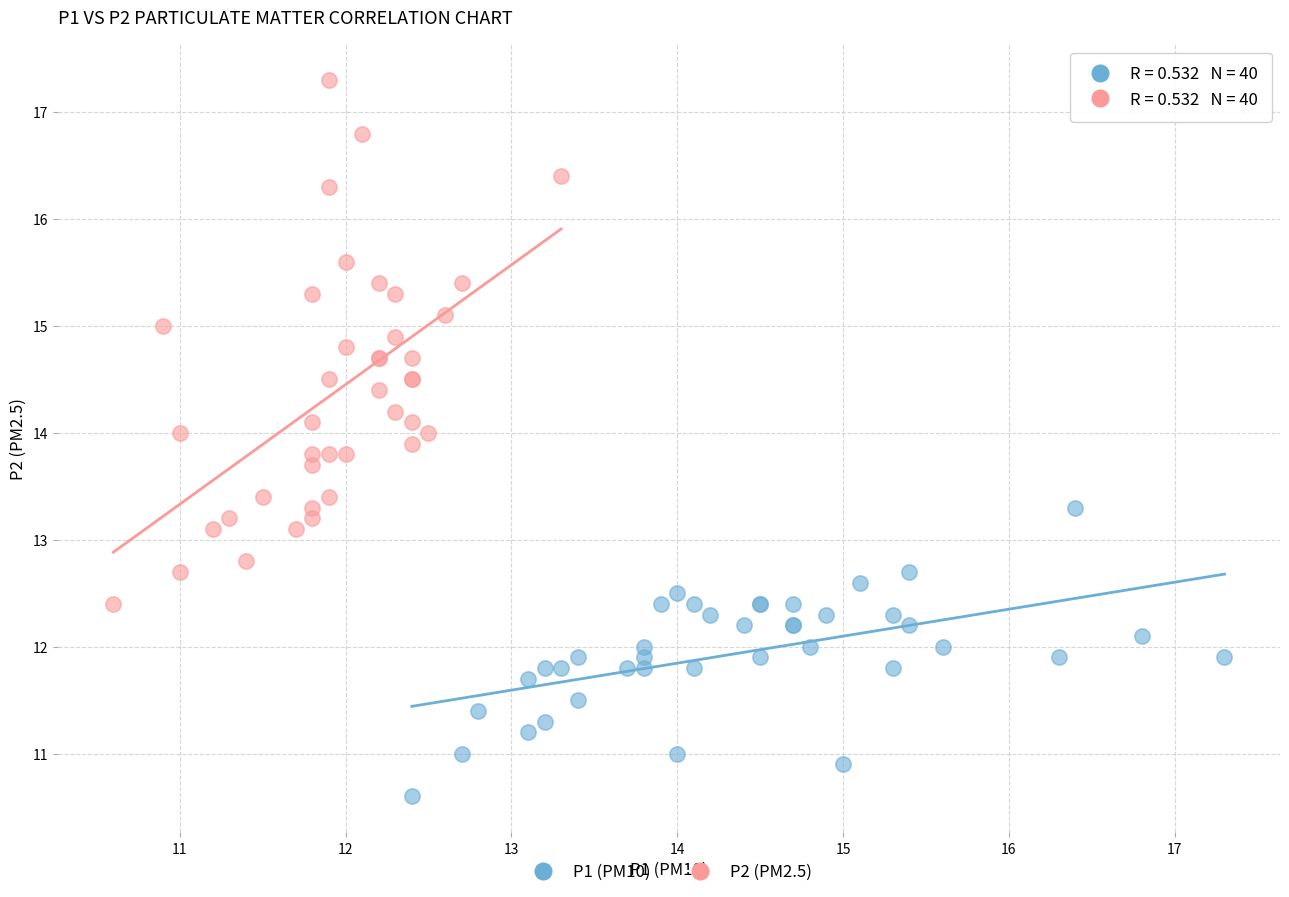

Which series contains the lowest Y value?

P1 (PM10)